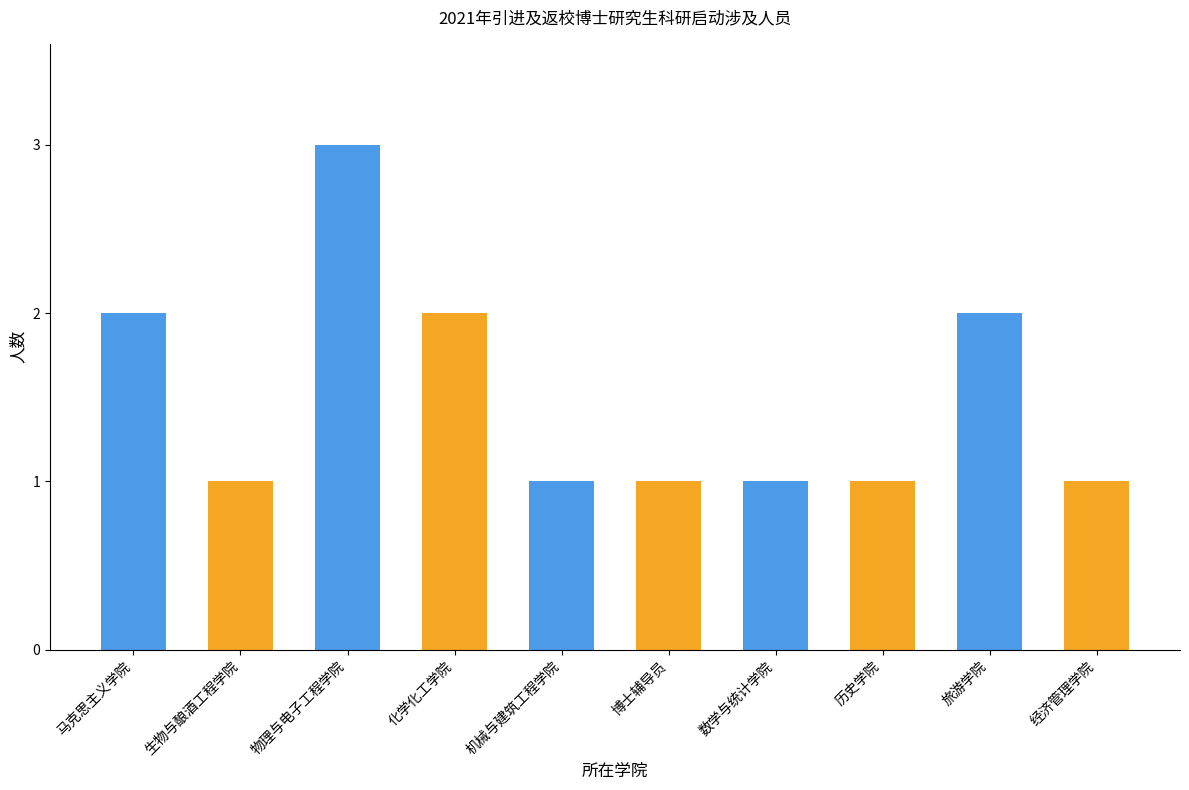

What is the sum of the values at 马克思主义学院 and 历史学院?

3